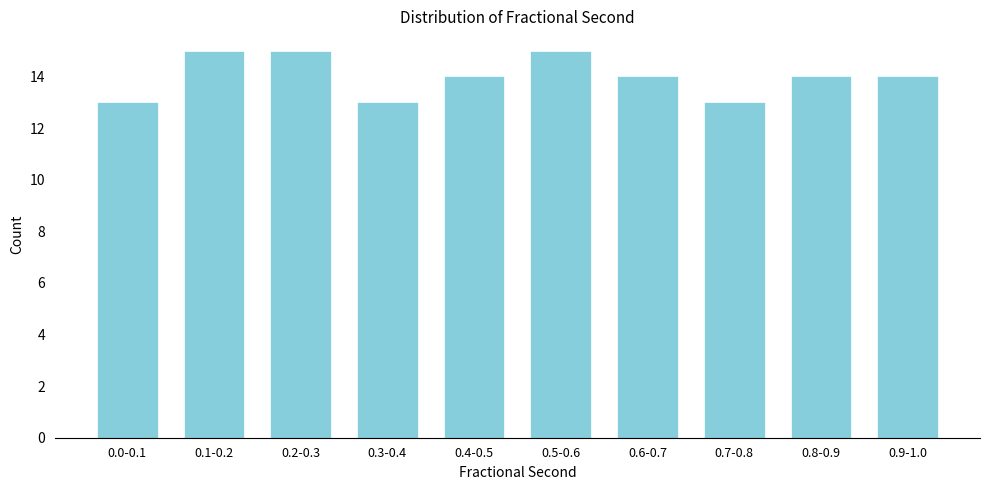

Reading right to left, list all the values displayed in this chart.

14	14	13	14	15	14	13	15	15	13